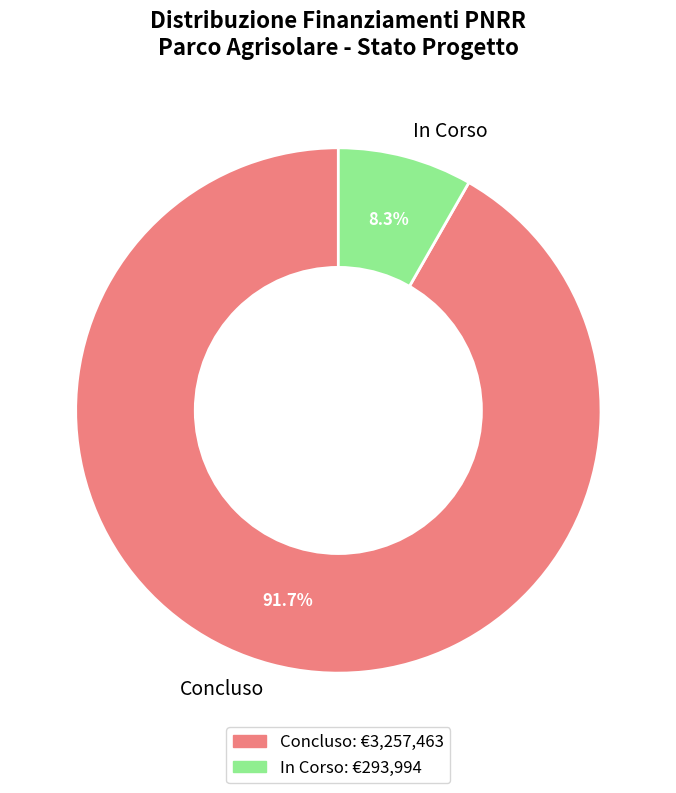

Which category has the smallest portion of the pie?

In Corso